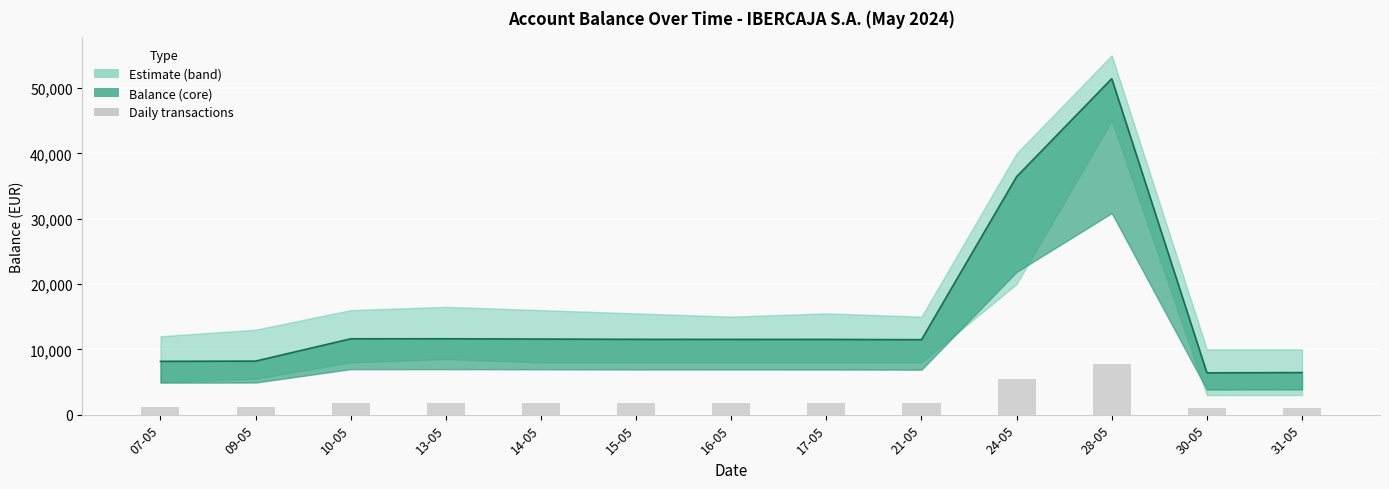

The value at 16-05 is 1727.5. True or false?

True